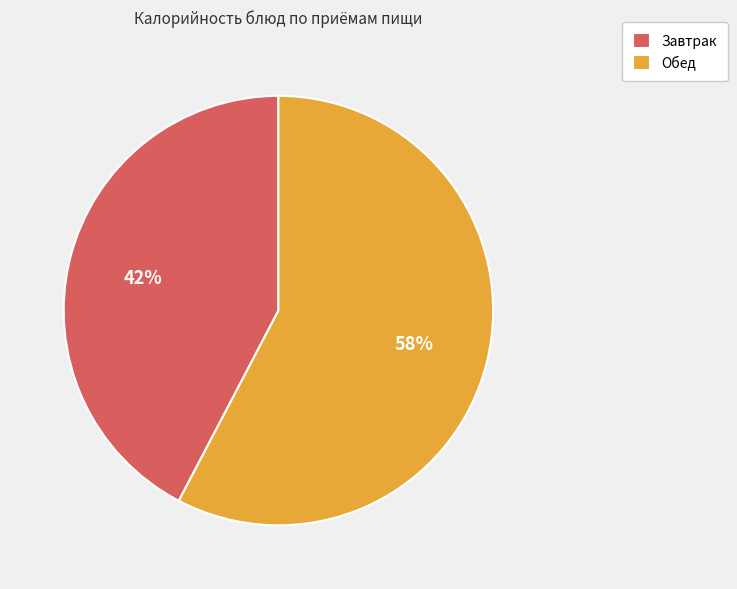

How many segments does this pie chart have?

2